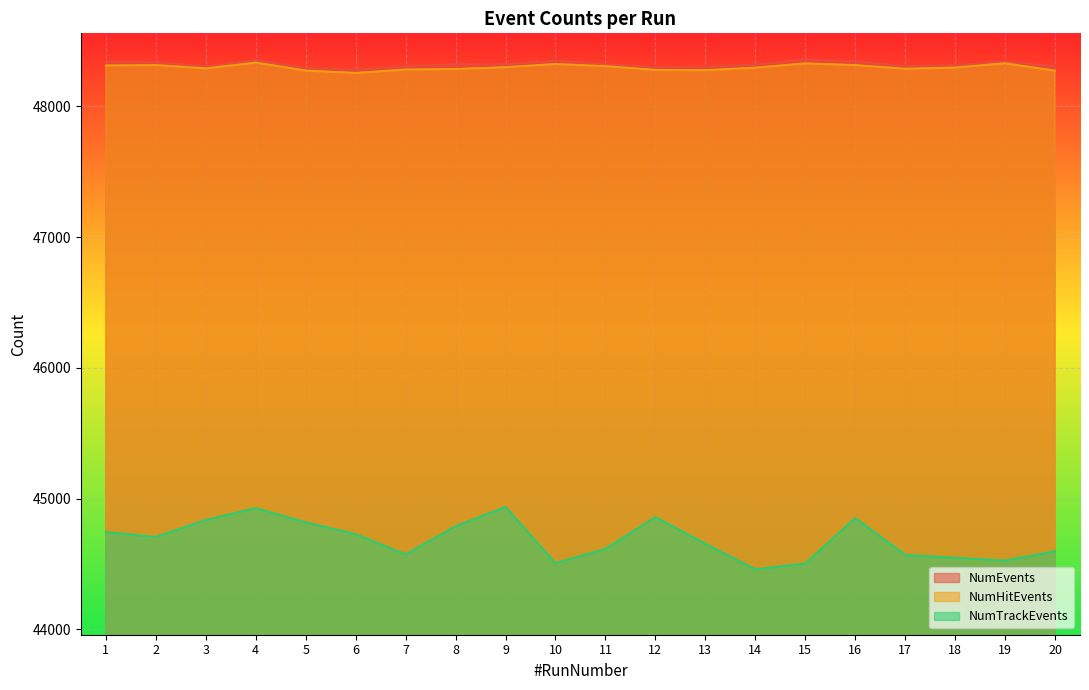

What is the total value across all series at 3?

141432